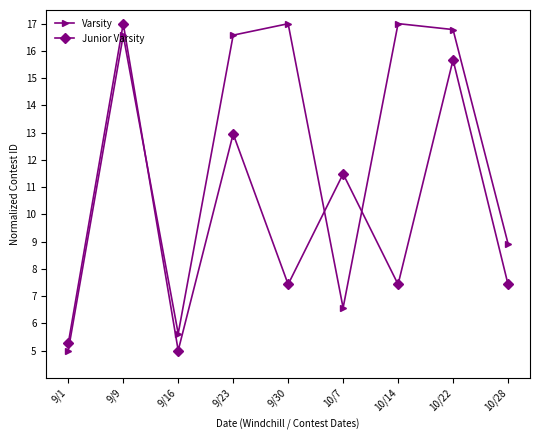

Which series ends up on top after the final intersection of Junior Varsity and Varsity?

Varsity